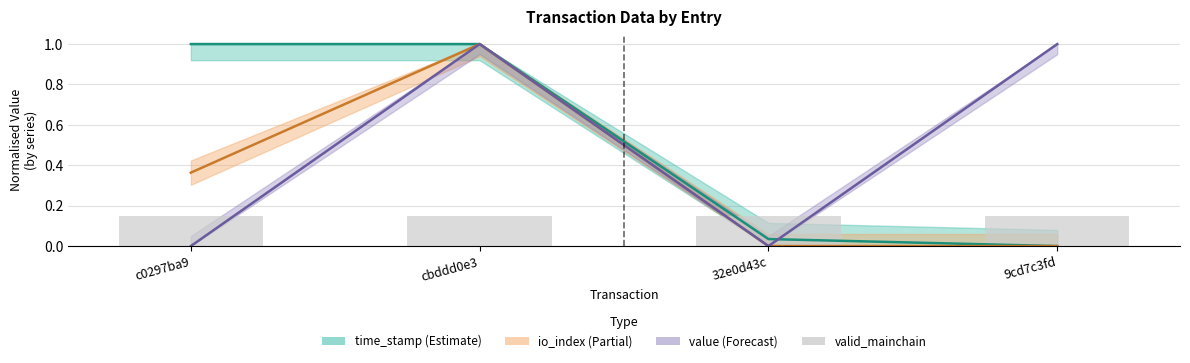

Count the io_index values in the range 0 to 1.

4